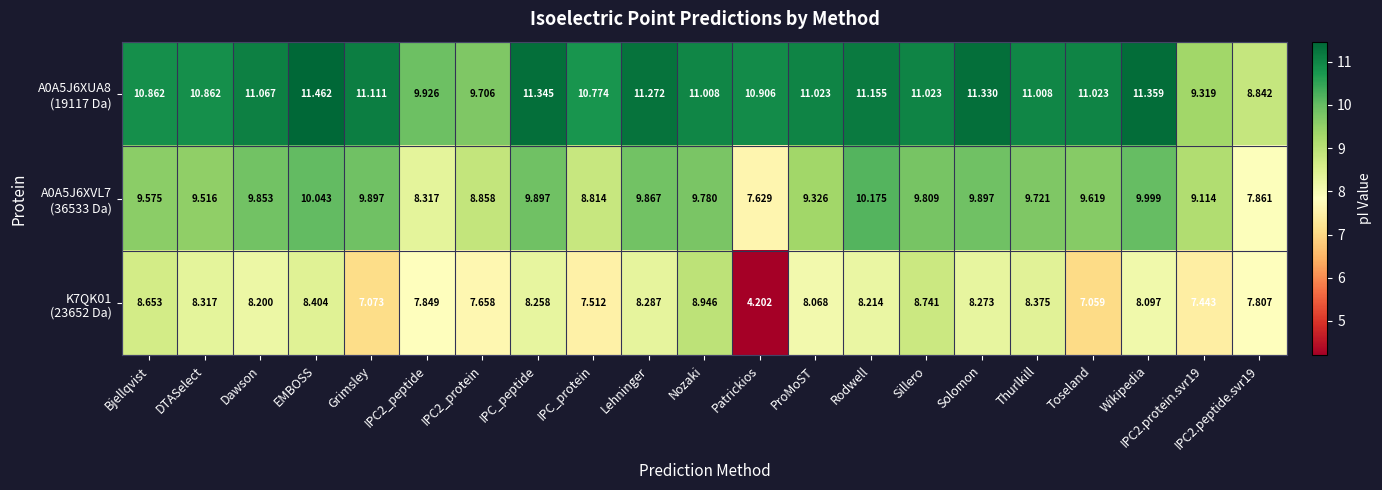

Which label corresponds to the largest value in the chart?

EMBOSS